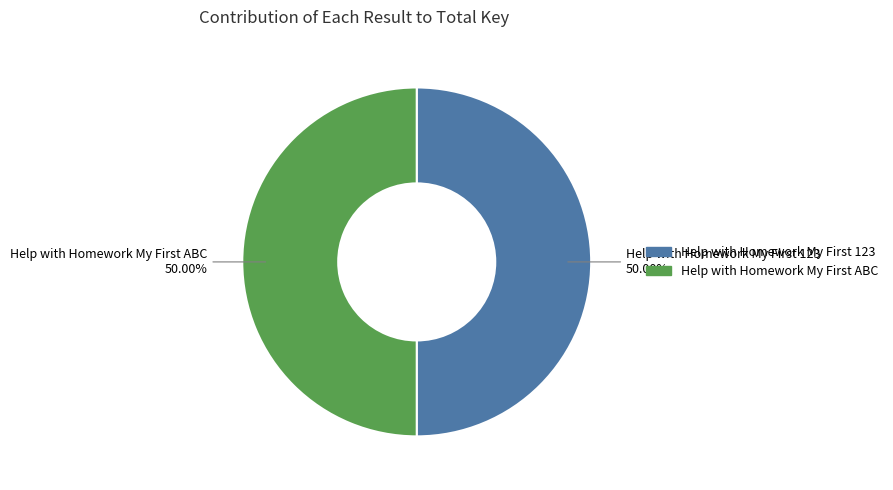

How many slices are in this pie chart?

2